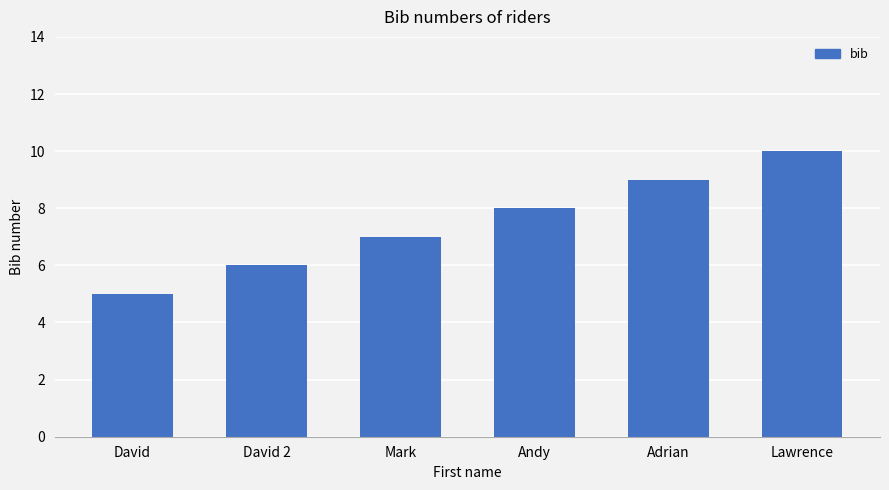

List the labels in order of value, smallest first.

David, David 2, Mark, Andy, Adrian, Lawrence